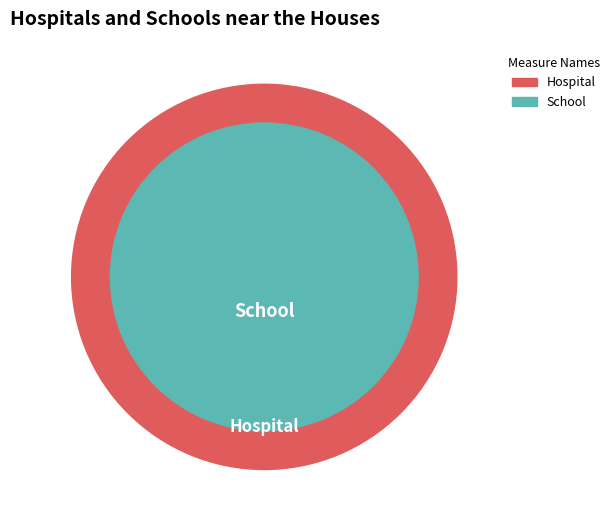

What percentage is the 120 slice, to the nearest percent?

8%